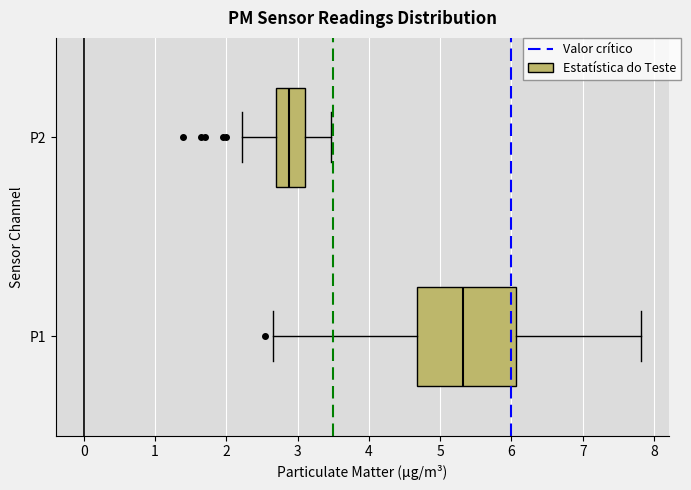

Reading bottom to top, transcribe this box plot: for each box, give where its median line is, the range the box spans, and where its two whiskers end, as read against the x-axis. The values are not printed on the chart, so give them approximately, as read against the axis.

P1: median 5.3, box 4.7 to 6.1, whiskers 2.7 to 7.8
P2: median 2.9, box 2.7 to 3.1, whiskers 2.2 to 3.5